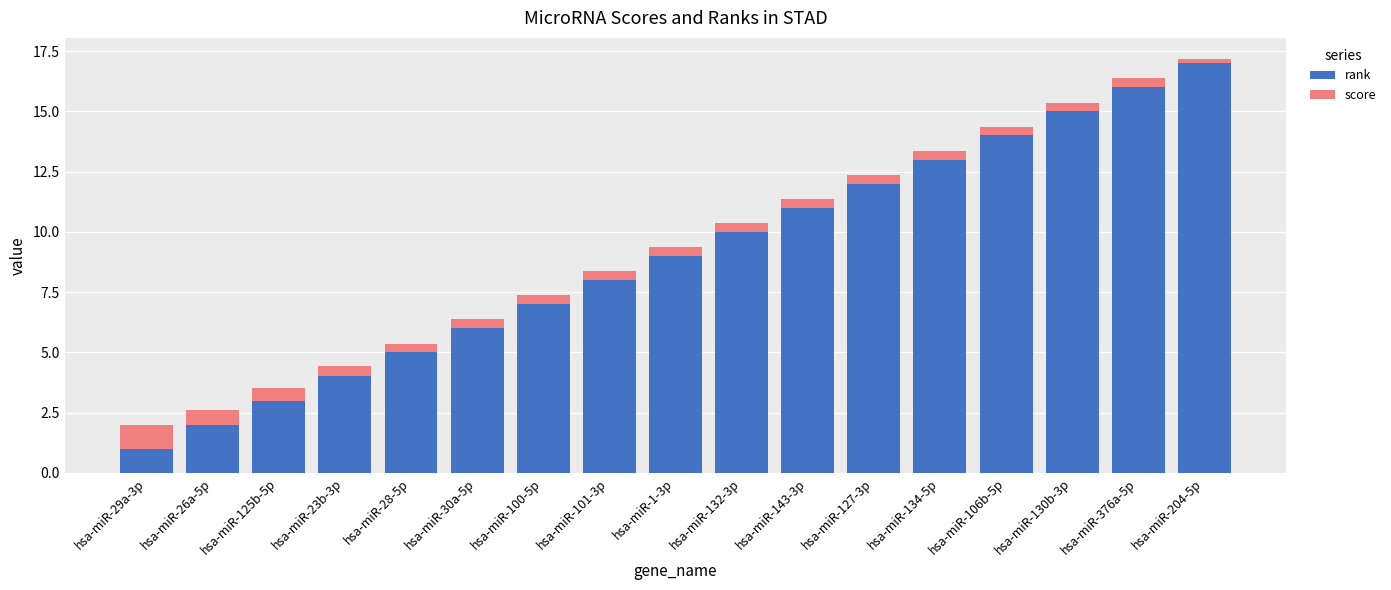

Which category has the lowest value in the rank series?

hsa-miR-29a-3p